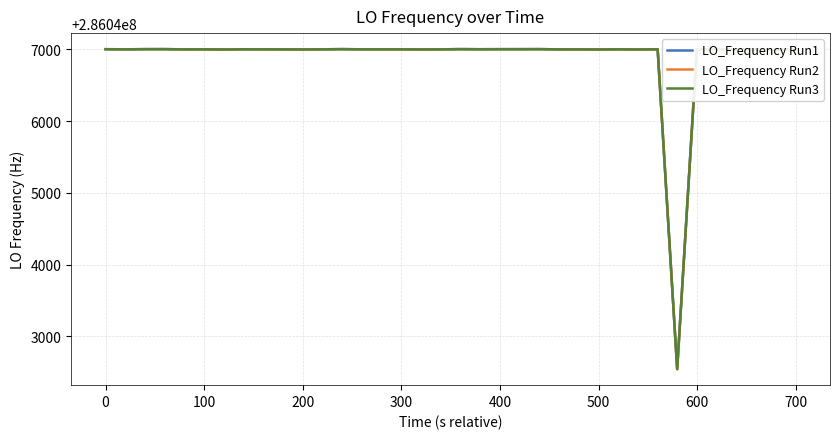

What is the minimum value for LO_Frequency Run1?

286042545.3